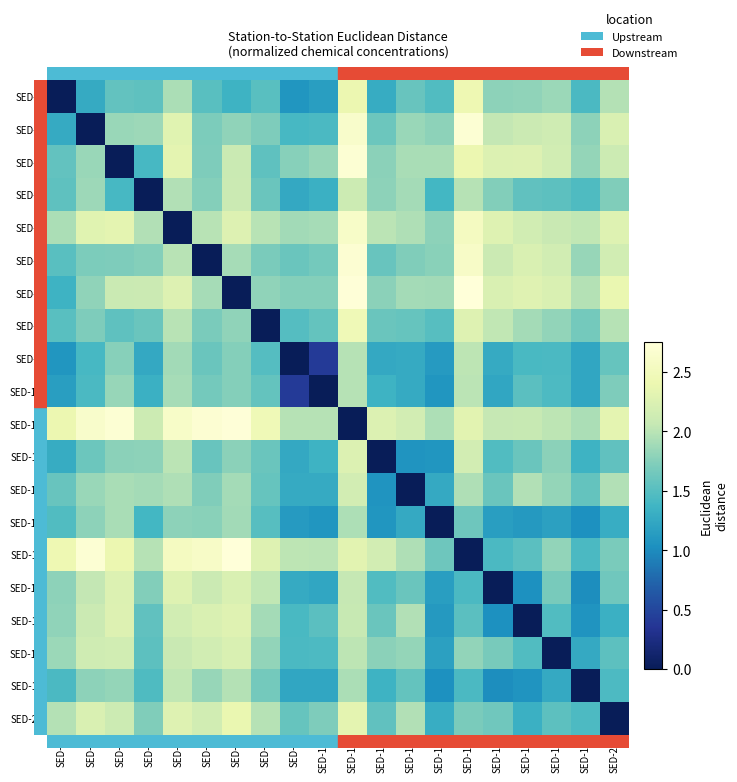

What is the spread (max minus min) of values at SED-19?

2.0